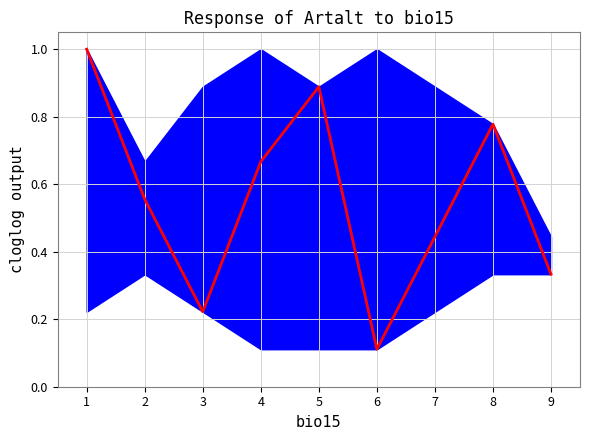

How many points are lower than both their immediate neighbors (excluding endpoints)?

2